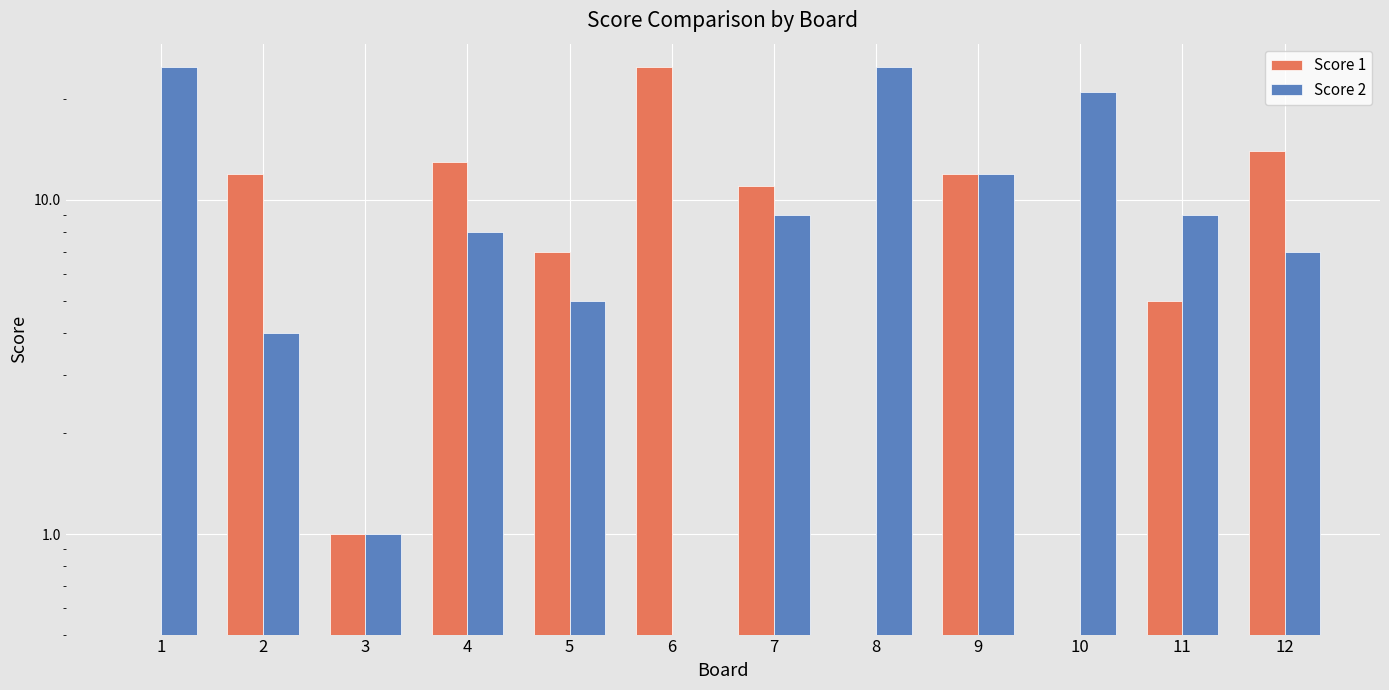

Which series has the largest range (max minus min)?

Score 1